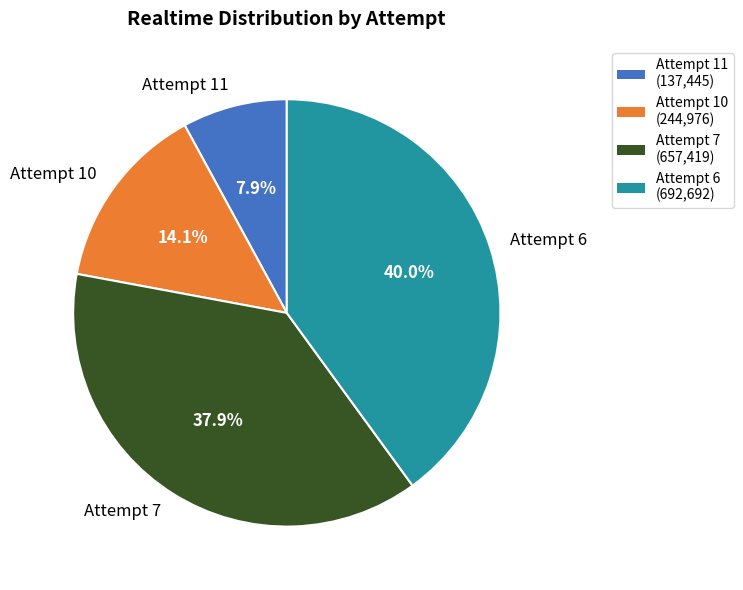

Is it true that Attempt 10 is 4% of the pie?

False